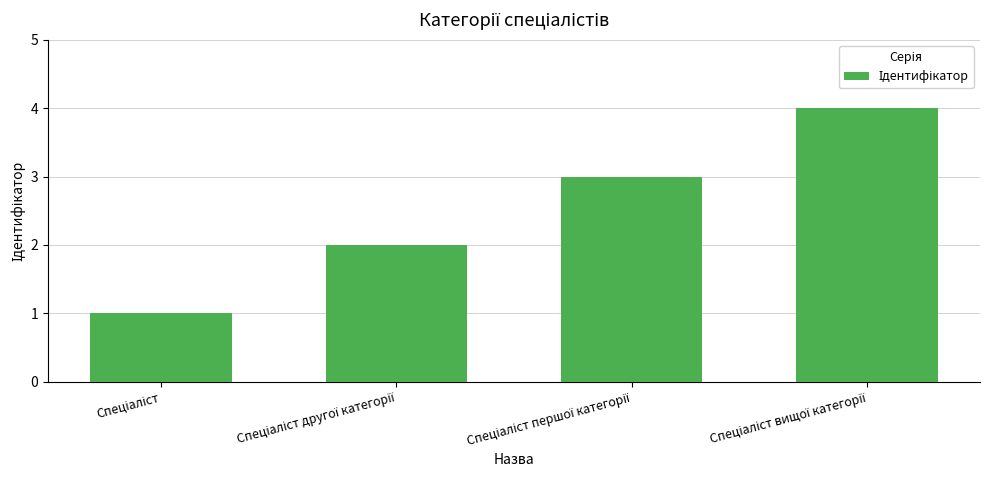

What is the sum of all values?

10